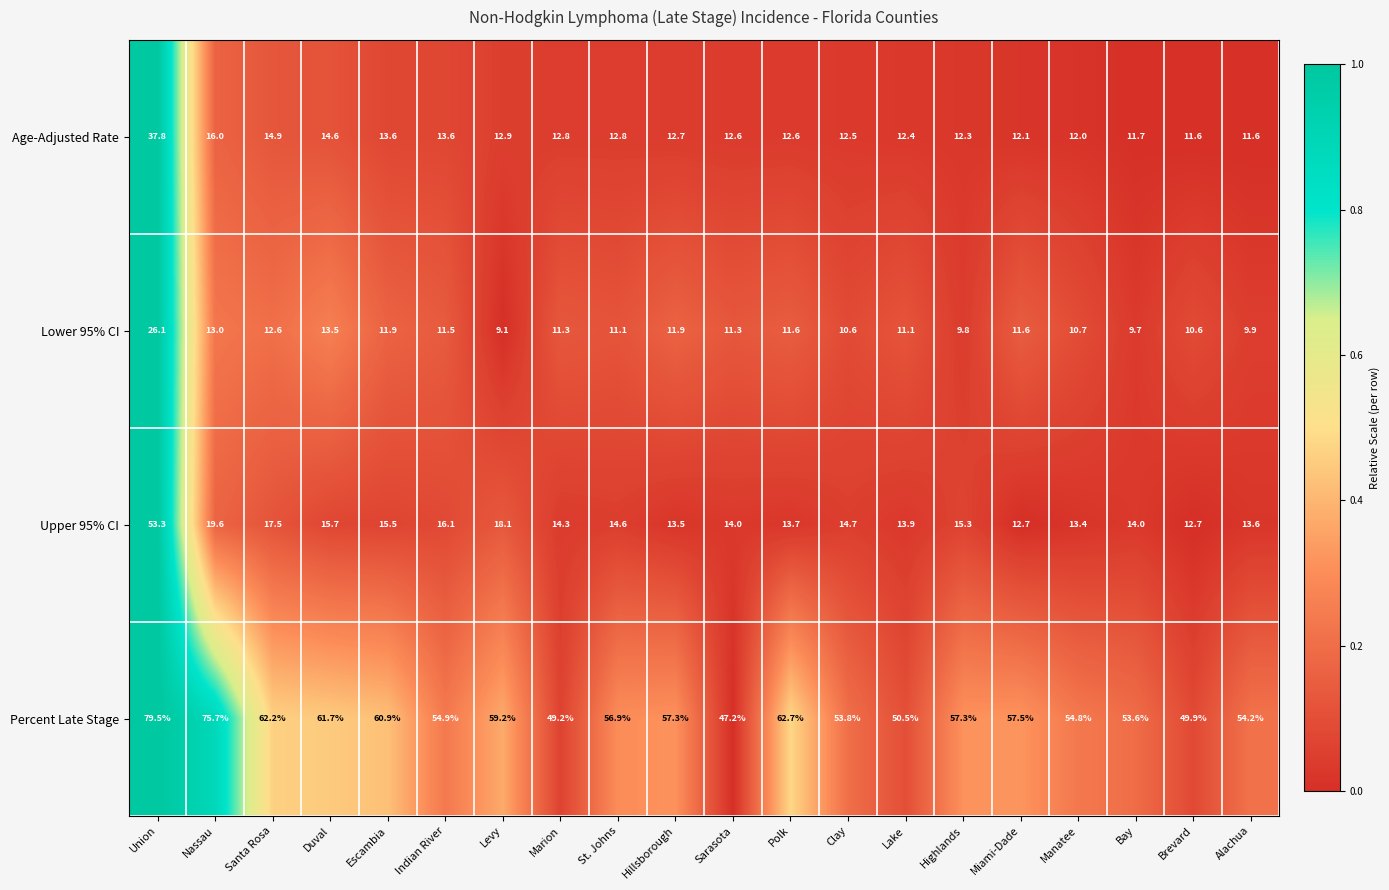

At Miami-Dade, list the series in order from smallest to largest.

Lower 95% CI, Age-Adjusted Rate, Upper 95% CI, Percent Late Stage